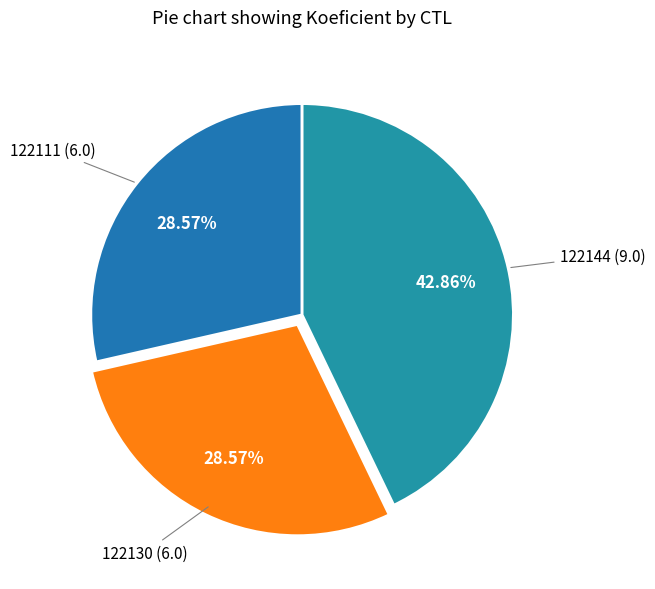

How many slices are in this pie chart?

3